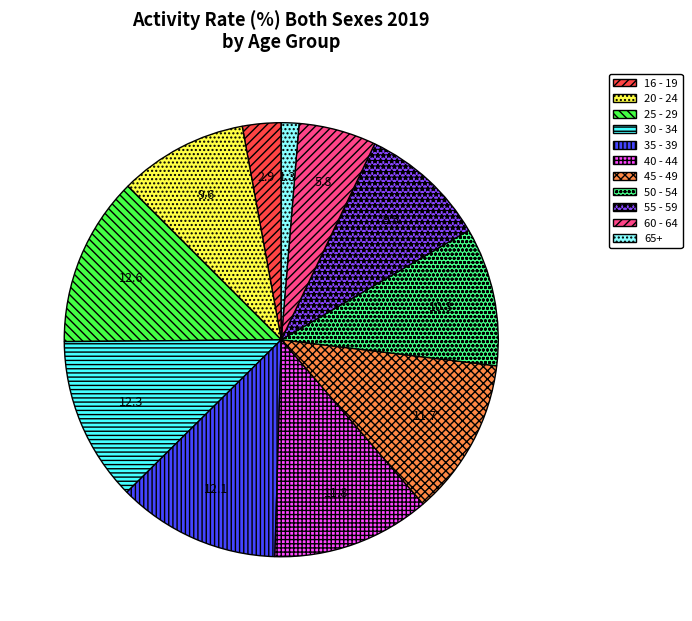

How many slices are in this pie chart?

11